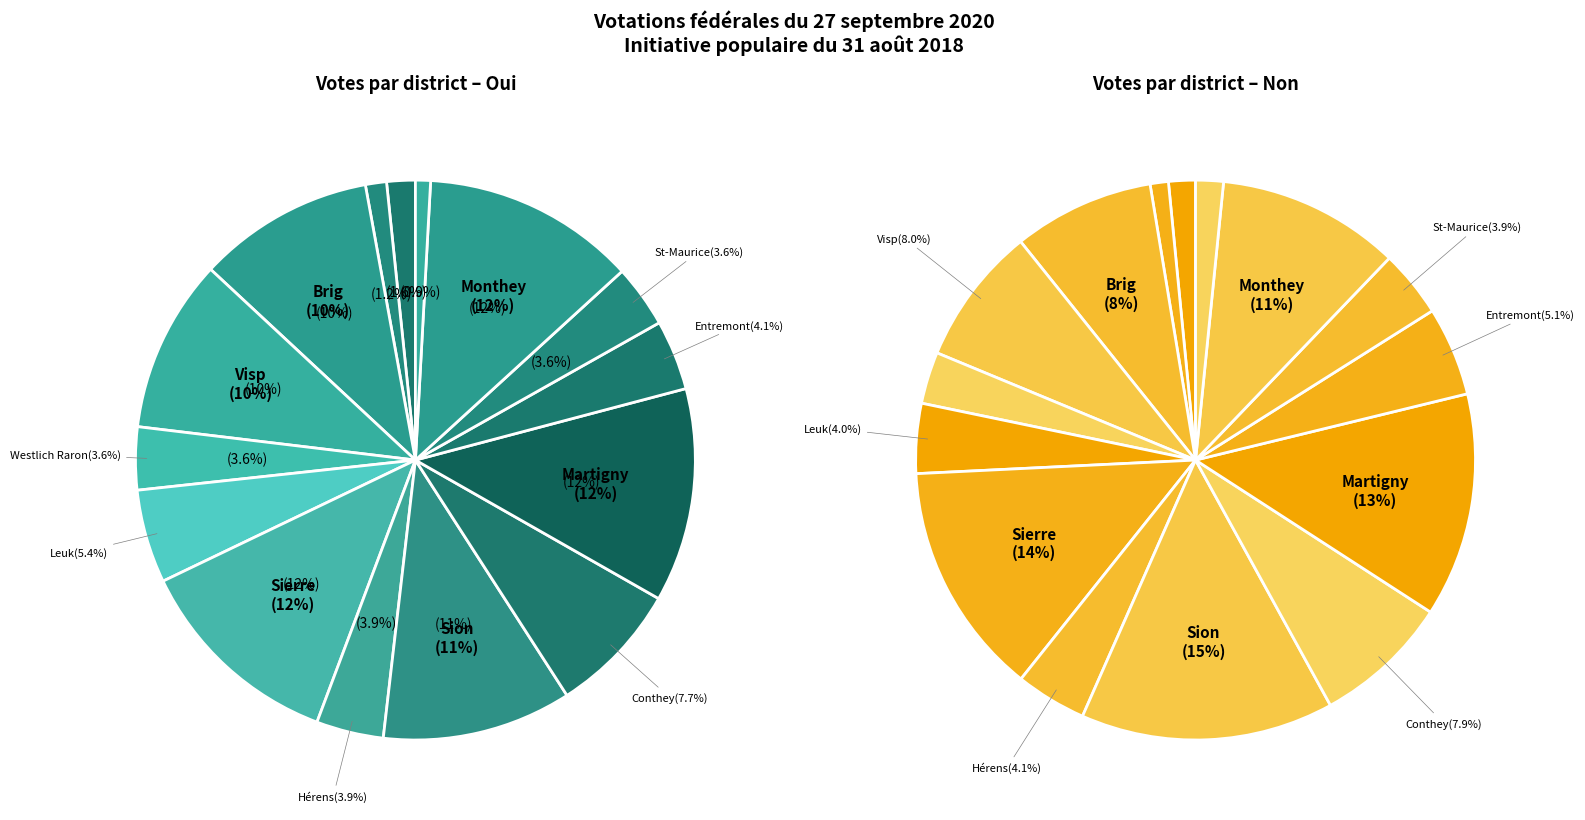

Does Brig represent more than half of the total?

No